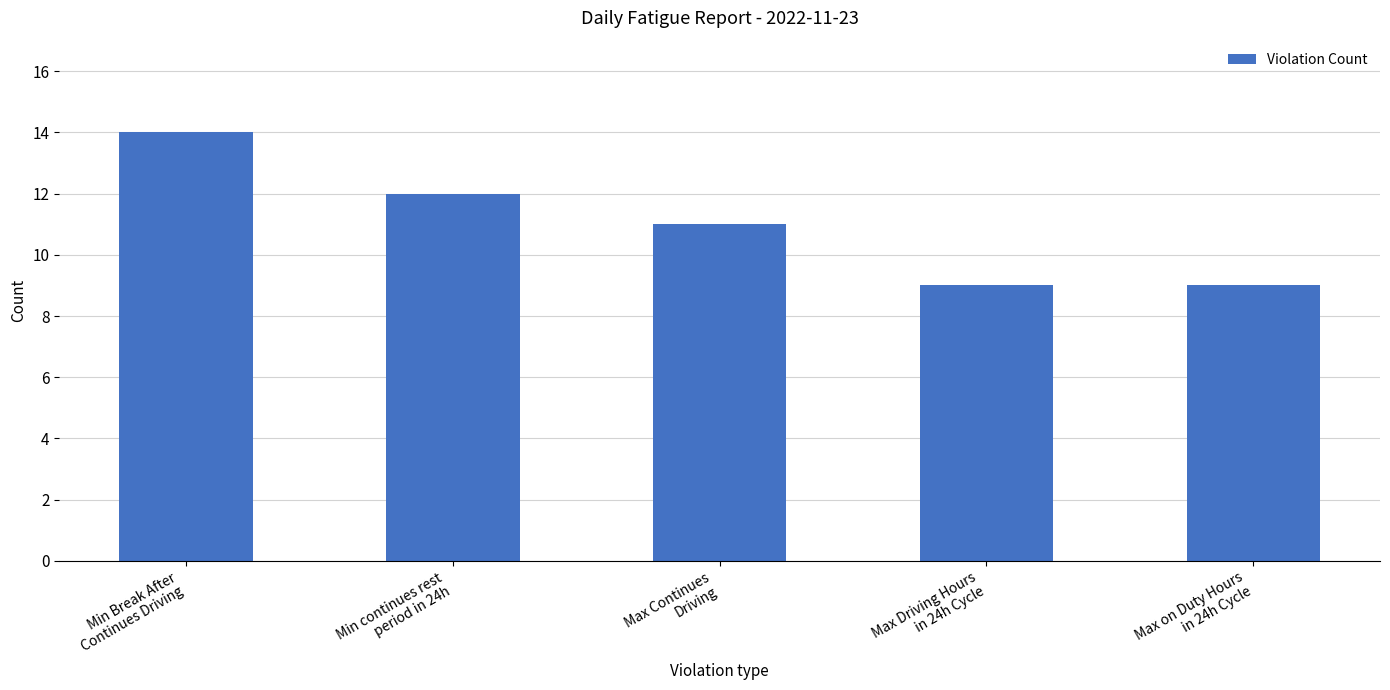

True or false: the data shows 9 at Max Driving Hours
in 24h Cycle.

True